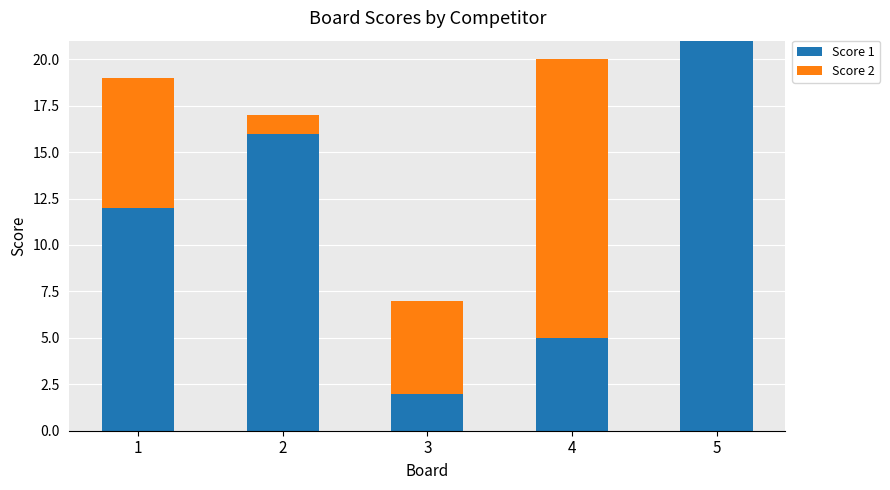

At which category is the sum across all series the highest?

5